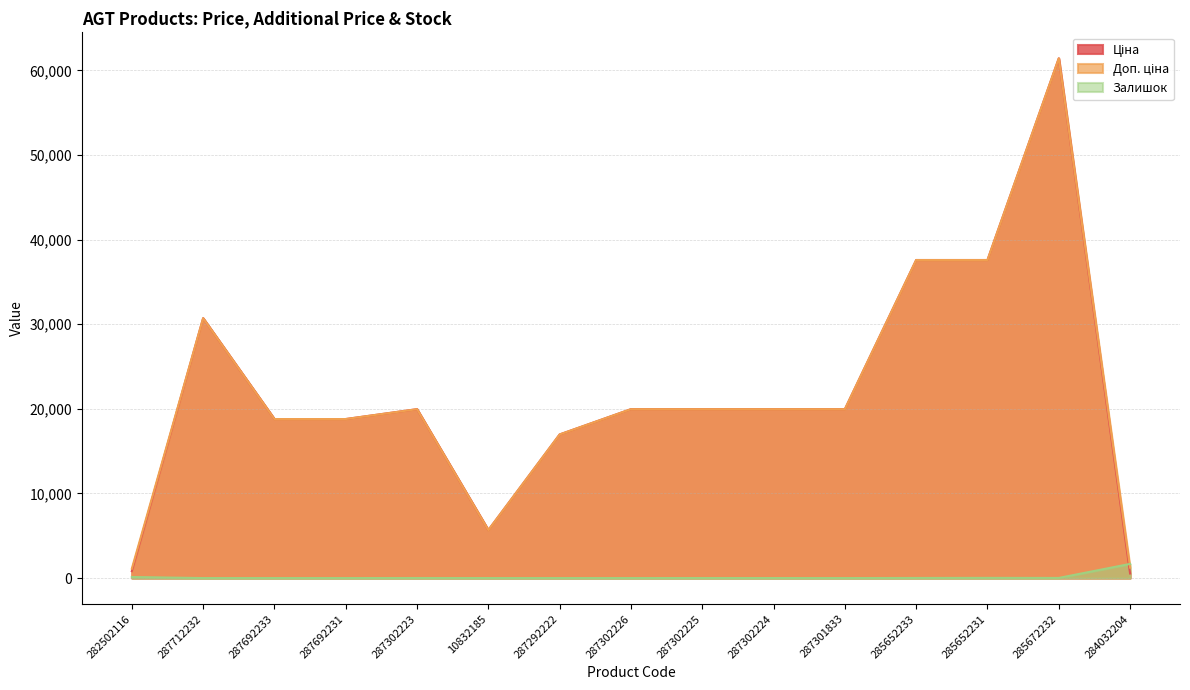

Does the chart have visible grid lines?

Yes